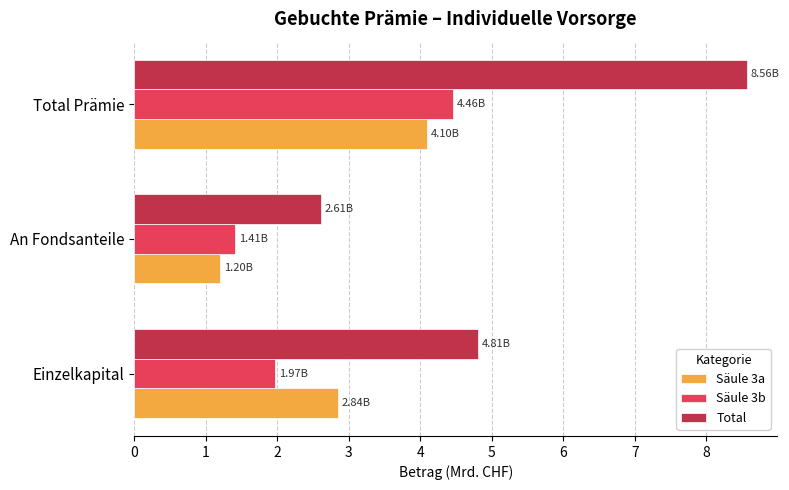

Which series has the widest spread of values?

Total